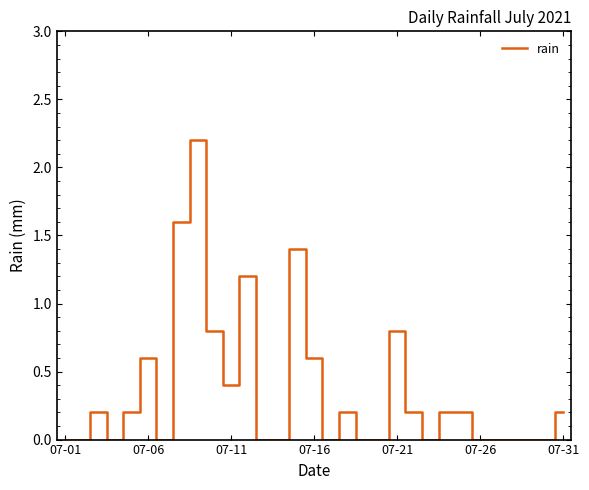

What is the difference between the maximum and minimum values?

2.2